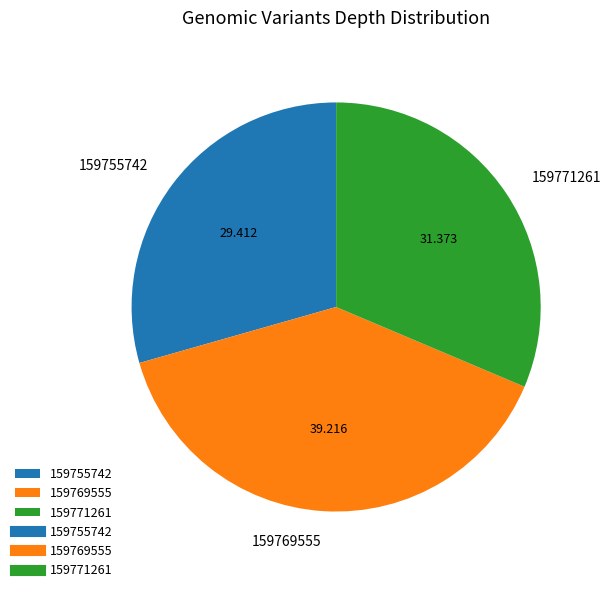

Rank the categories by value from lowest to highest.

159755742, 159771261, 159769555